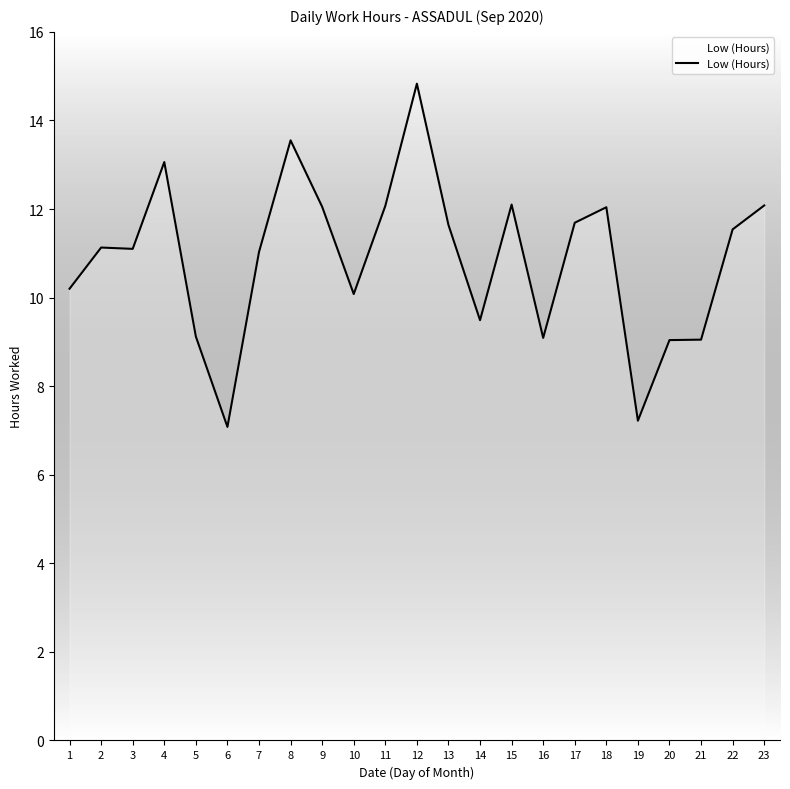

What is the smallest value displayed?

7.1